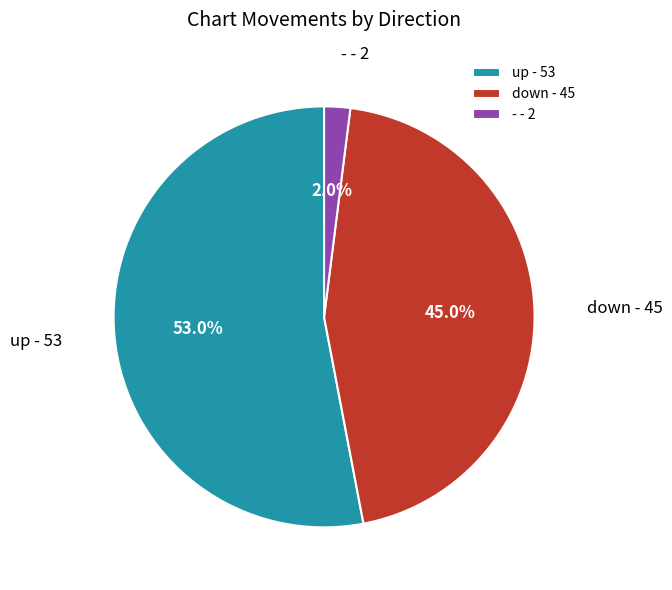

To the nearest percent, what is the difference between the - and down slice percentages?

43%